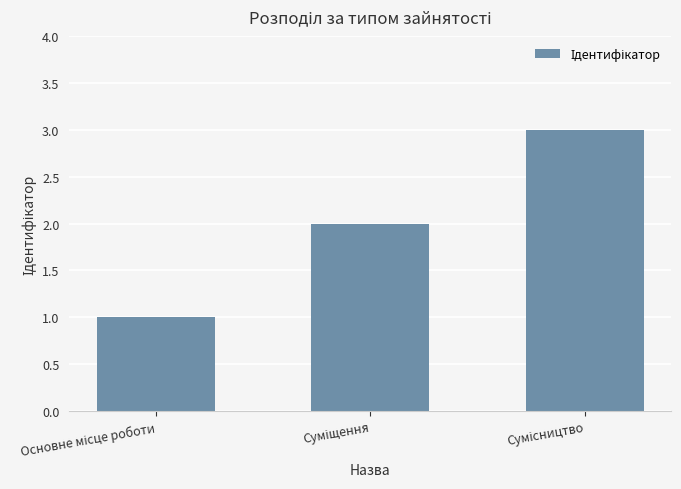

Are the bars horizontal?

No